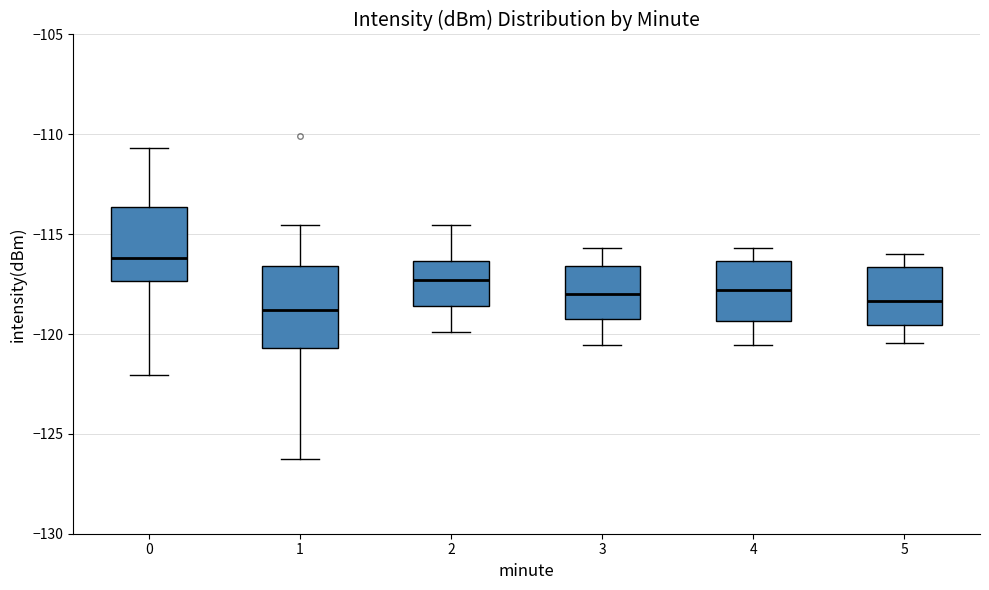

Reading left to right, transcribe this box plot: for each box, give where its median line is, the range the box spans, and where its two whiskers end, as read against the y-axis. The values are not printed on the chart, so give them approximately, as read against the axis.

0: median -116.0, box -117.5 to -113.5, whiskers -122.0 to -110.5
1: median -119.0, box -120.5 to -116.5, whiskers -126.0 to -114.5
2: median -117.5, box -118.5 to -116.5, whiskers -120.0 to -114.5
3: median -118.0, box -119.0 to -116.5, whiskers -120.5 to -115.5
4: median -118.0, box -119.5 to -116.5, whiskers -120.5 to -115.5
5: median -118.5, box -119.5 to -116.5, whiskers -120.5 to -116.0